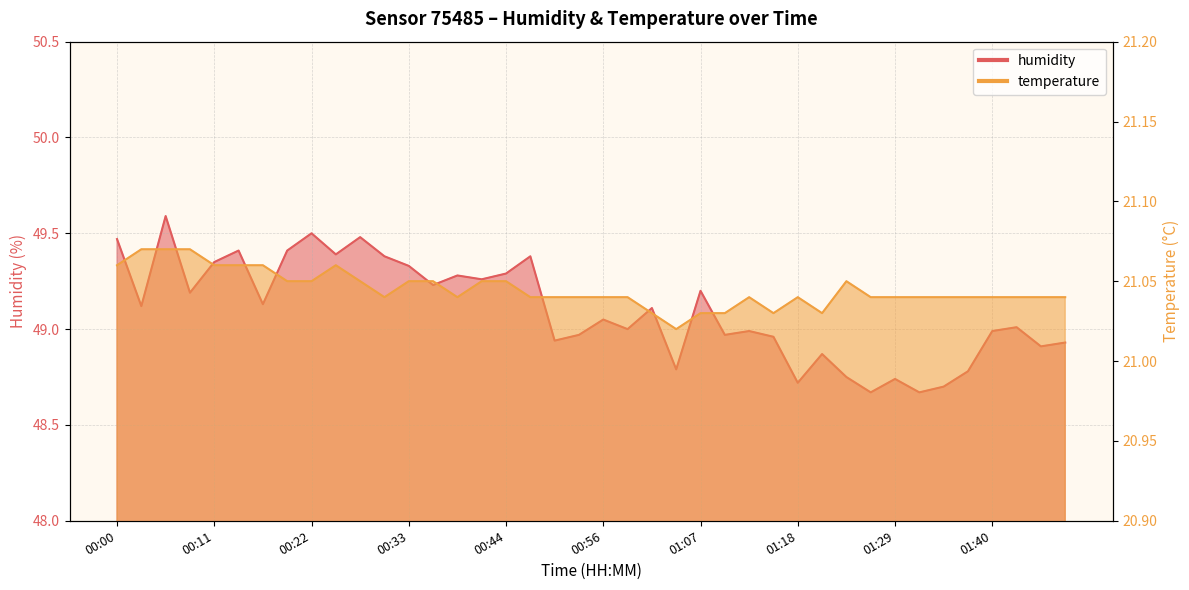

What is the approximate value of humidity at 00:19?

49.4